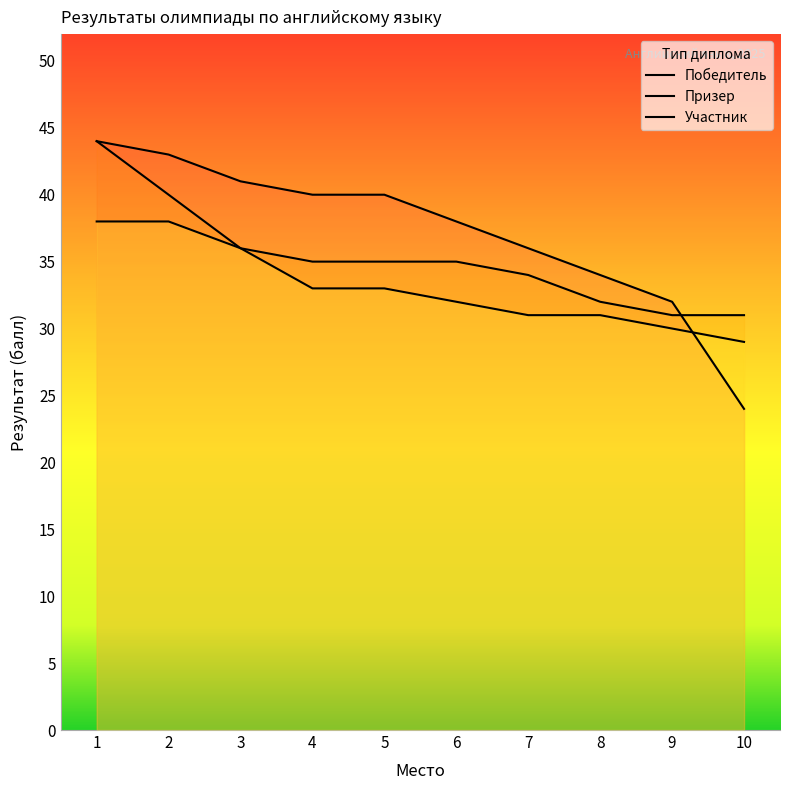

True or false: Победитель and Призер cross at least once.

True